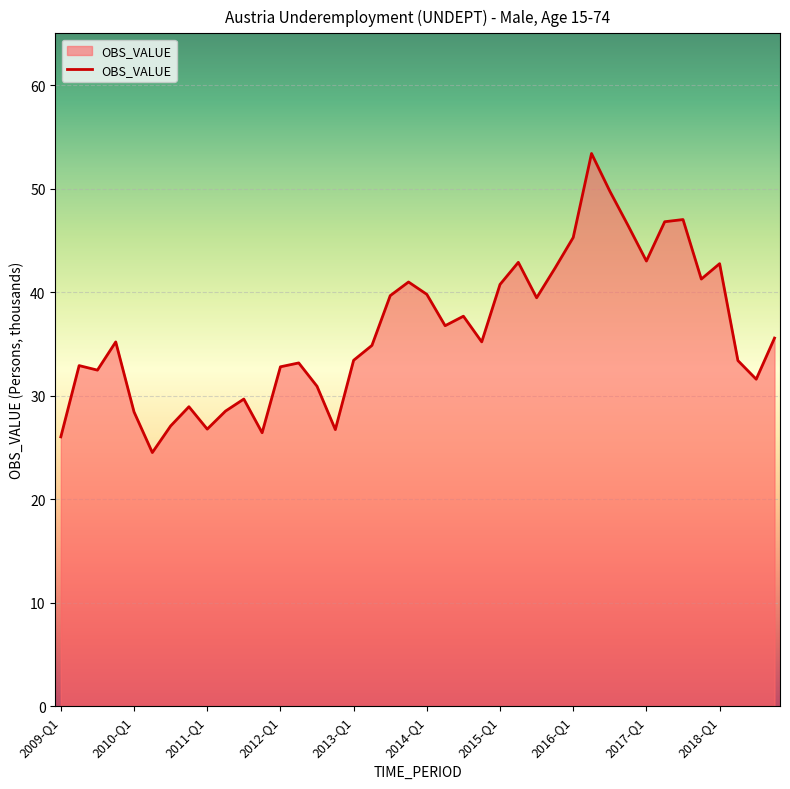

What is the difference between the maximum and minimum values?

28.9